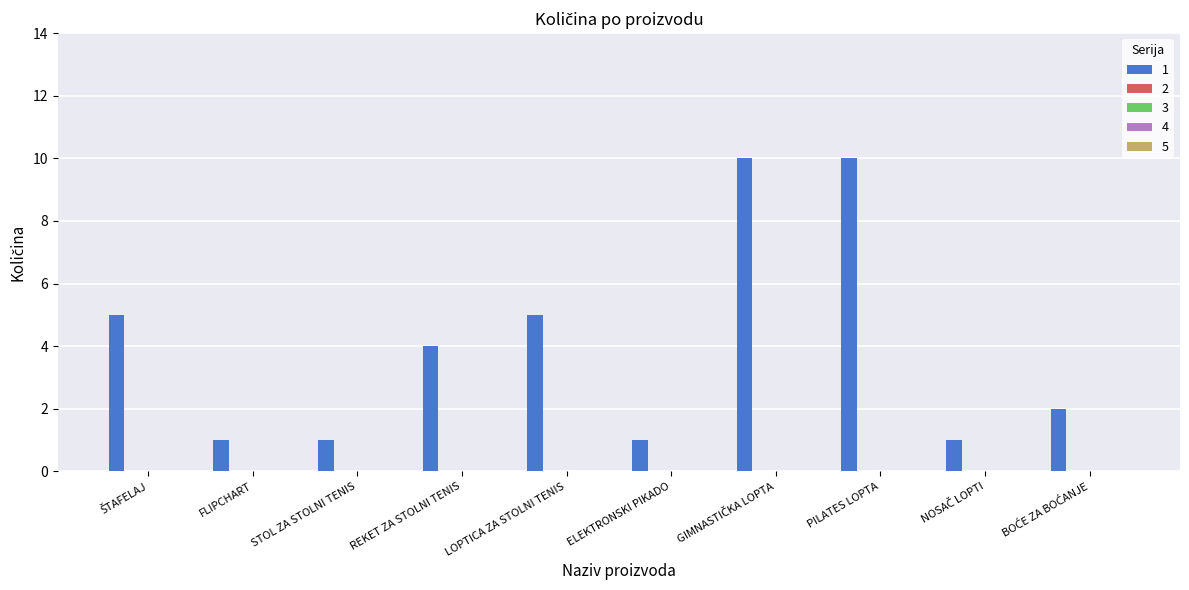

Reading right to left, extract all data points from this chart.

2	1	10	10	1	5	4	1	1	5